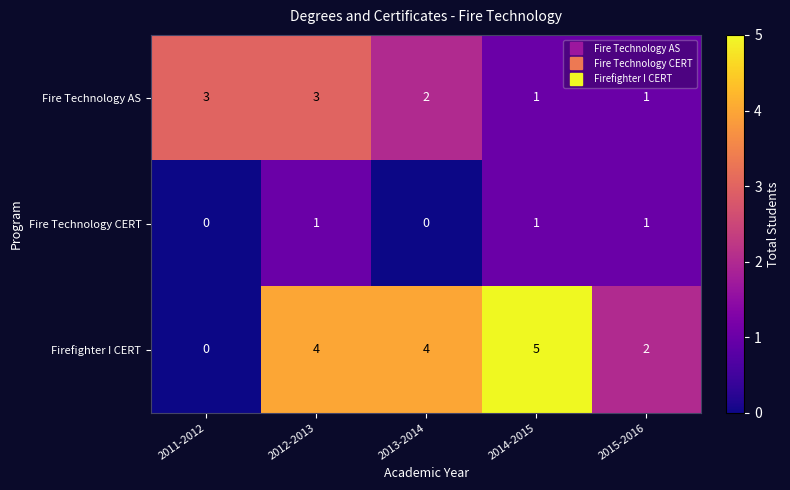

At which label does Fire Technology AS first exceed 2?

2011-2012